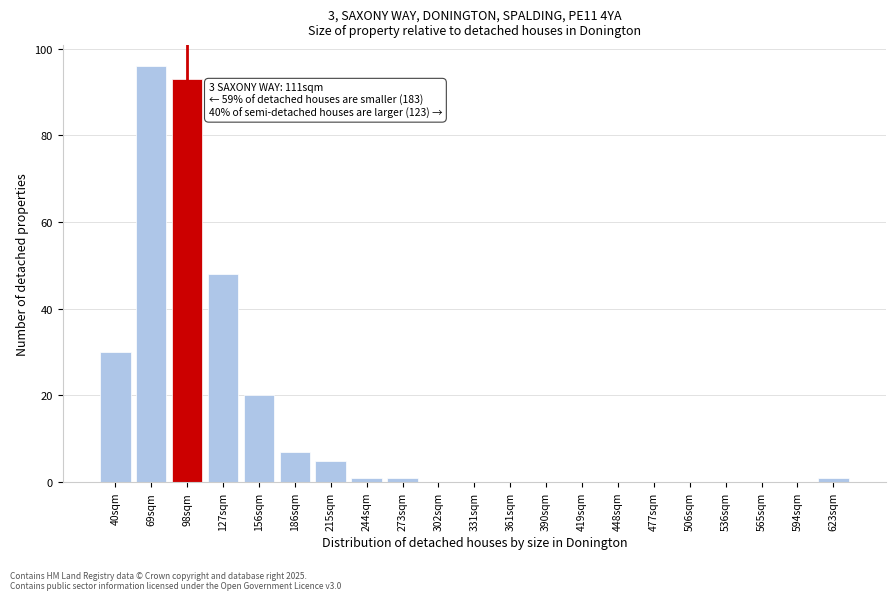

Reading left to right, extract all data points from this chart.

40sqm=30	69sqm=96	98sqm=93	127sqm=48	156sqm=20	186sqm=7	215sqm=5	244sqm=1	273sqm=1	302sqm=0	331sqm=0	361sqm=0	390sqm=0	419sqm=0	448sqm=0	477sqm=0	506sqm=0	536sqm=0	565sqm=0	594sqm=0	623sqm=1